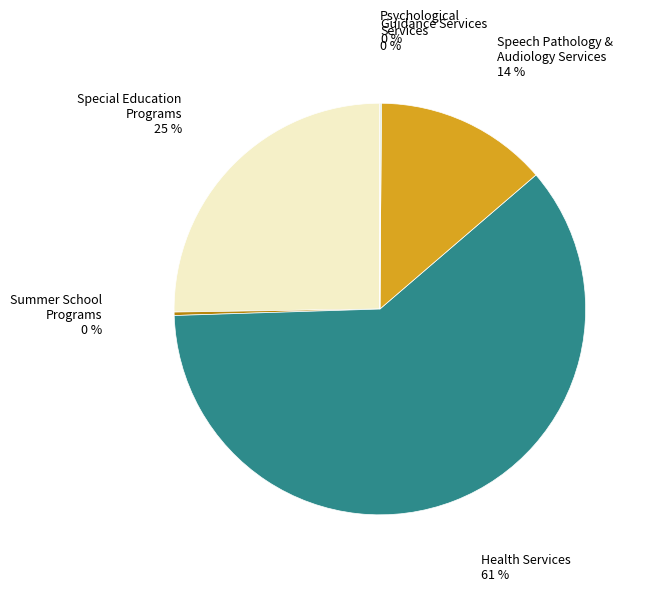

To the nearest percent, what is the difference between the largest and smallest slice percentages?

61%